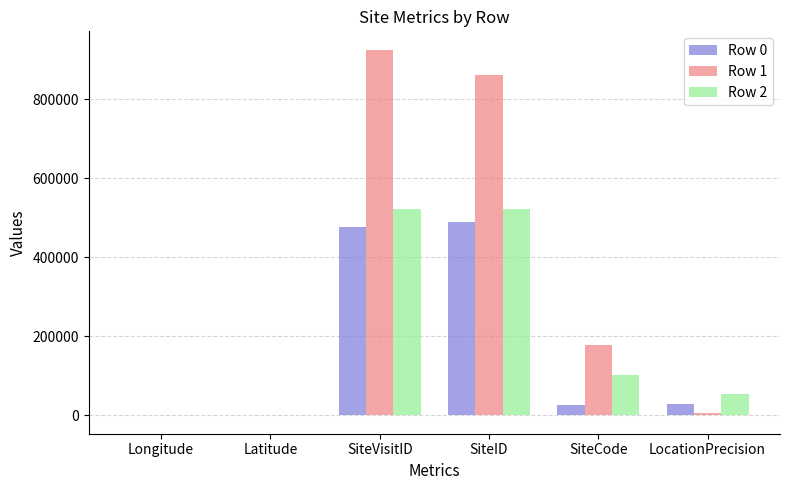

What are all the series names shown in the legend?

Row 0, Row 1, Row 2